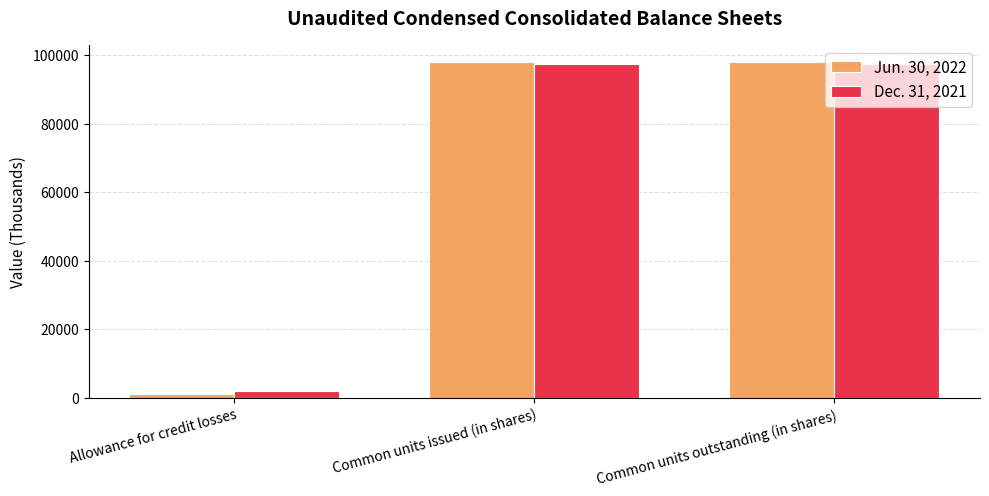

Which series has the largest range (max minus min)?

Jun. 30, 2022